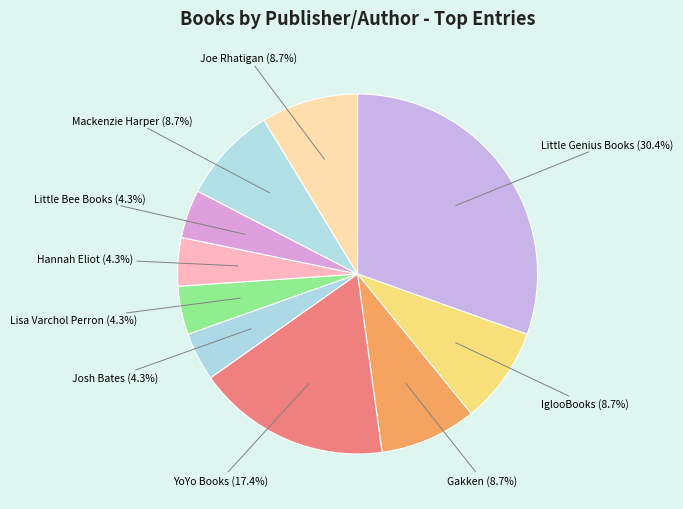

True or false: Lisa Varchol Perron accounts for 13% of the total.

False